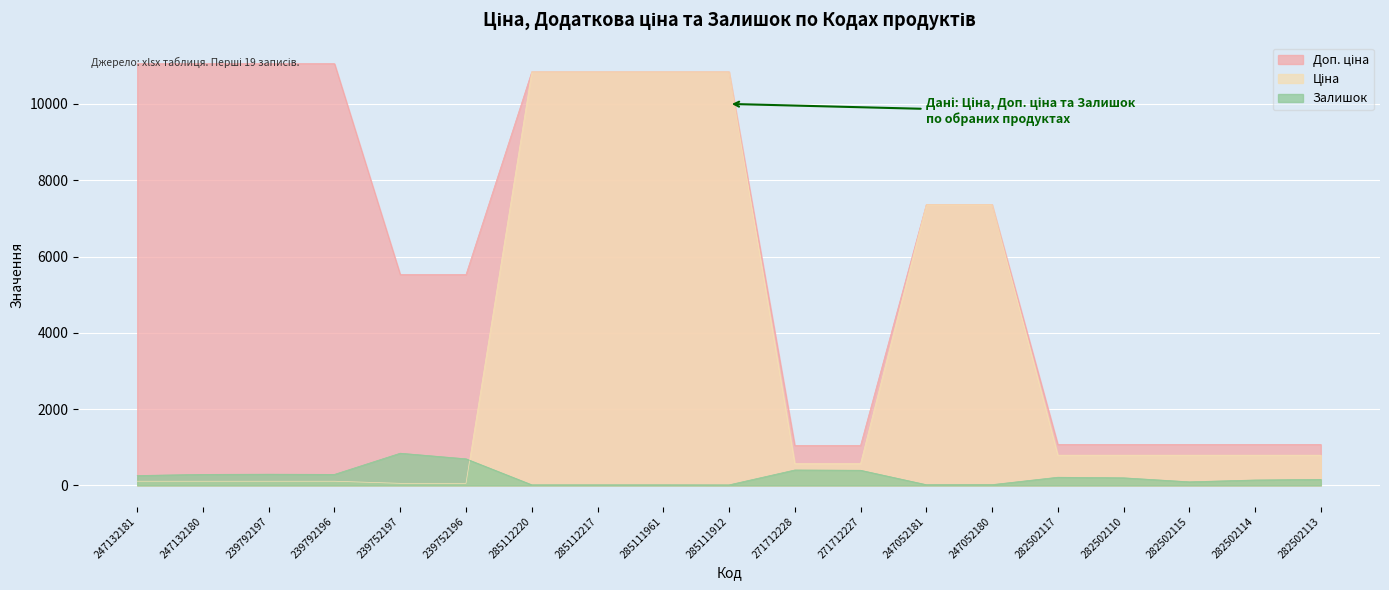

How many interior local peaks does the Залишок series have?

4